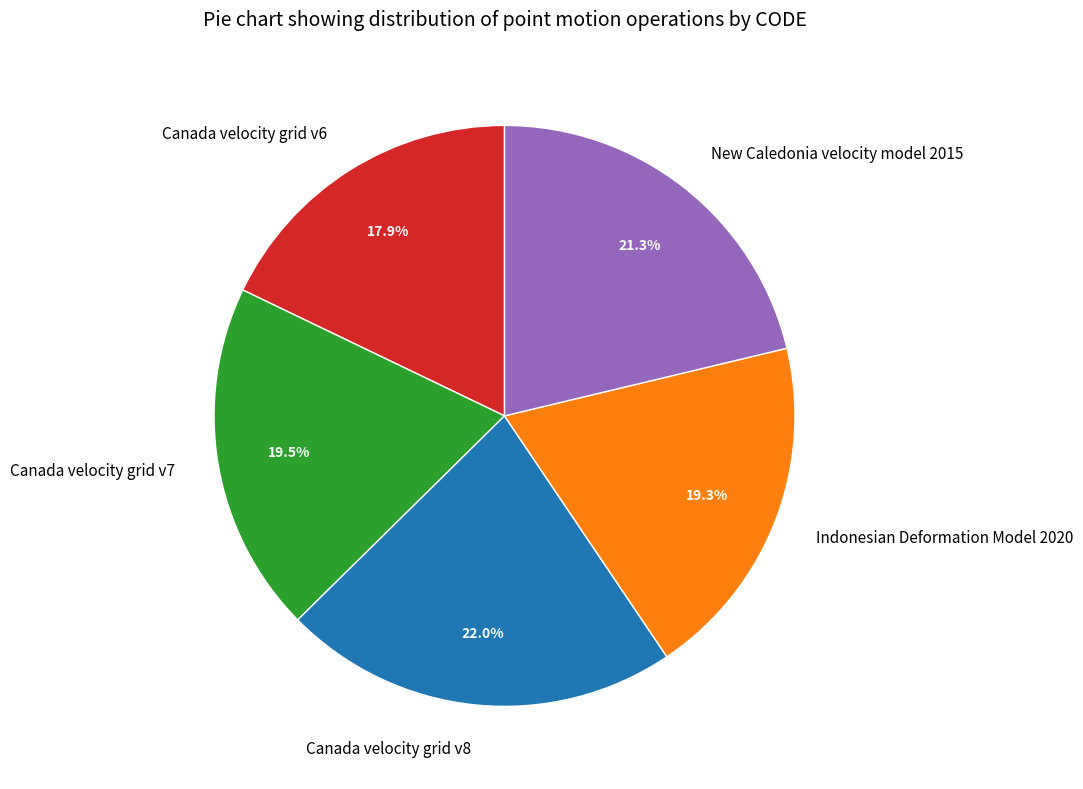

The Indonesian Deformation Model 2020 slice represents 19% of the pie. True or false?

True